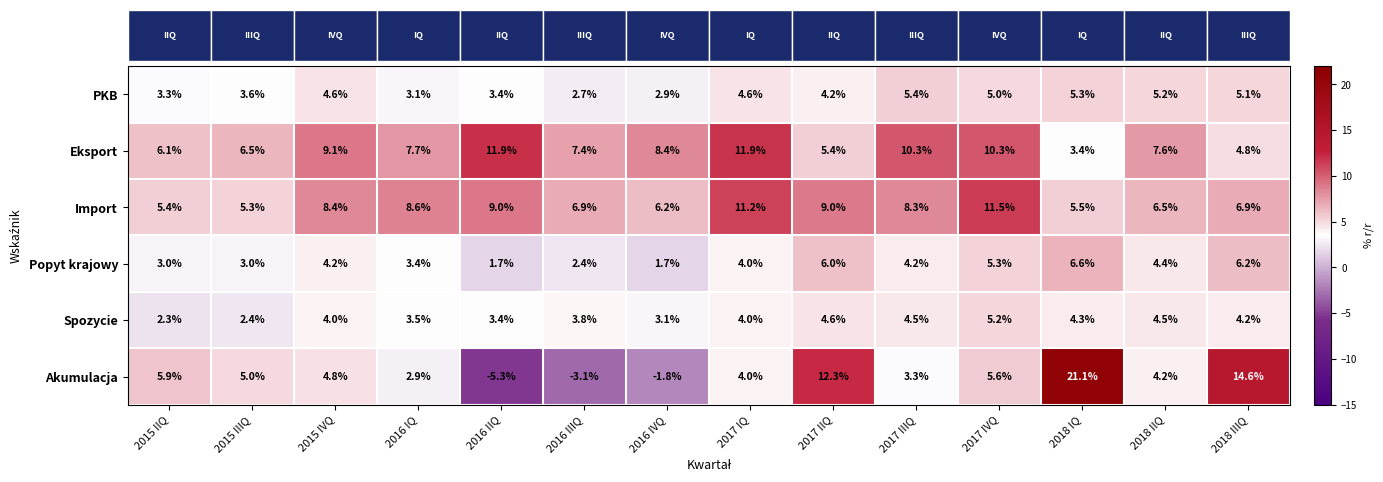

Rank the series by their maximum value, from highest to lowest.

Akumulacja, Eksport, Import, Popyt krajowy, PKB, Spozycie